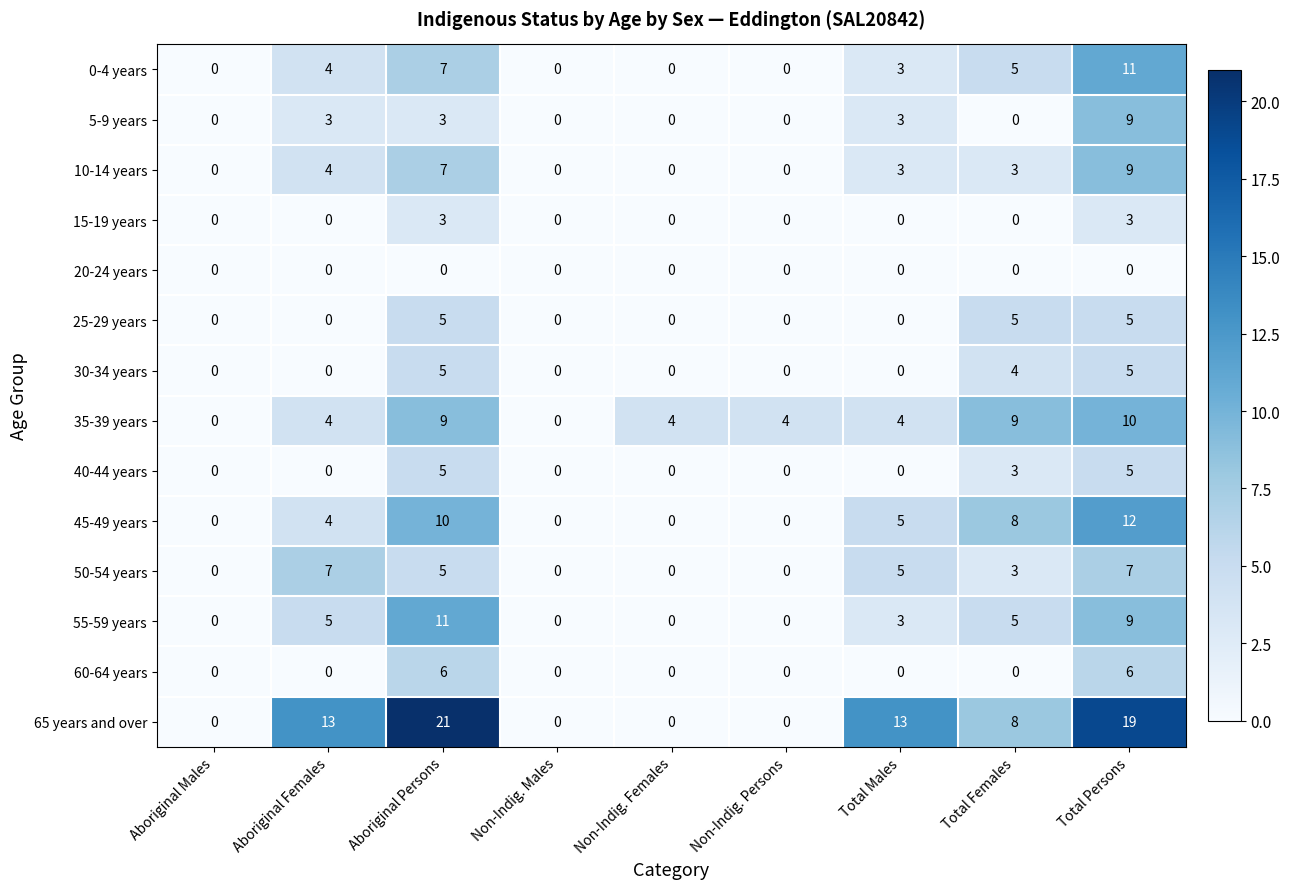

What is the total value across all series at Total Persons?

110